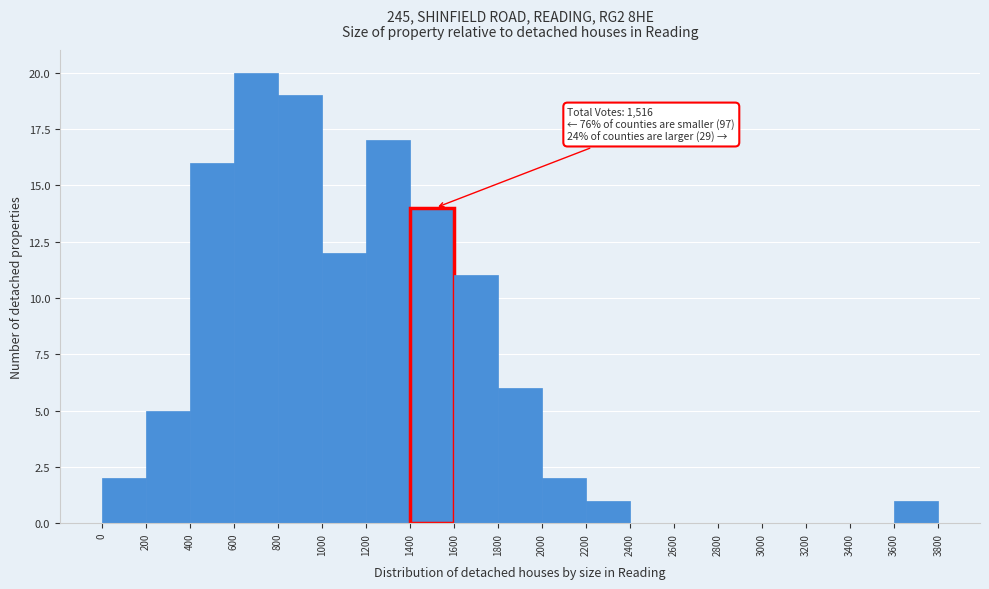

Which range on the x-axis has the tallest bar?

600 to 800